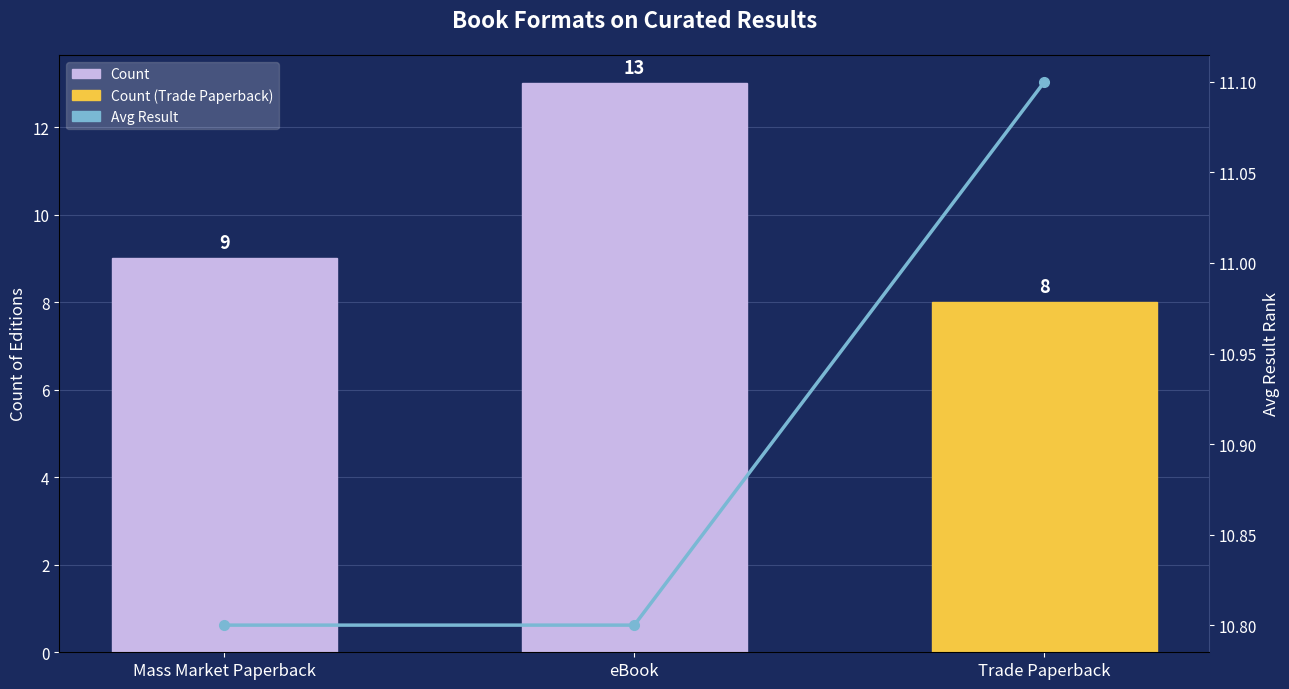

What position from the right is Trade Paperback?

1